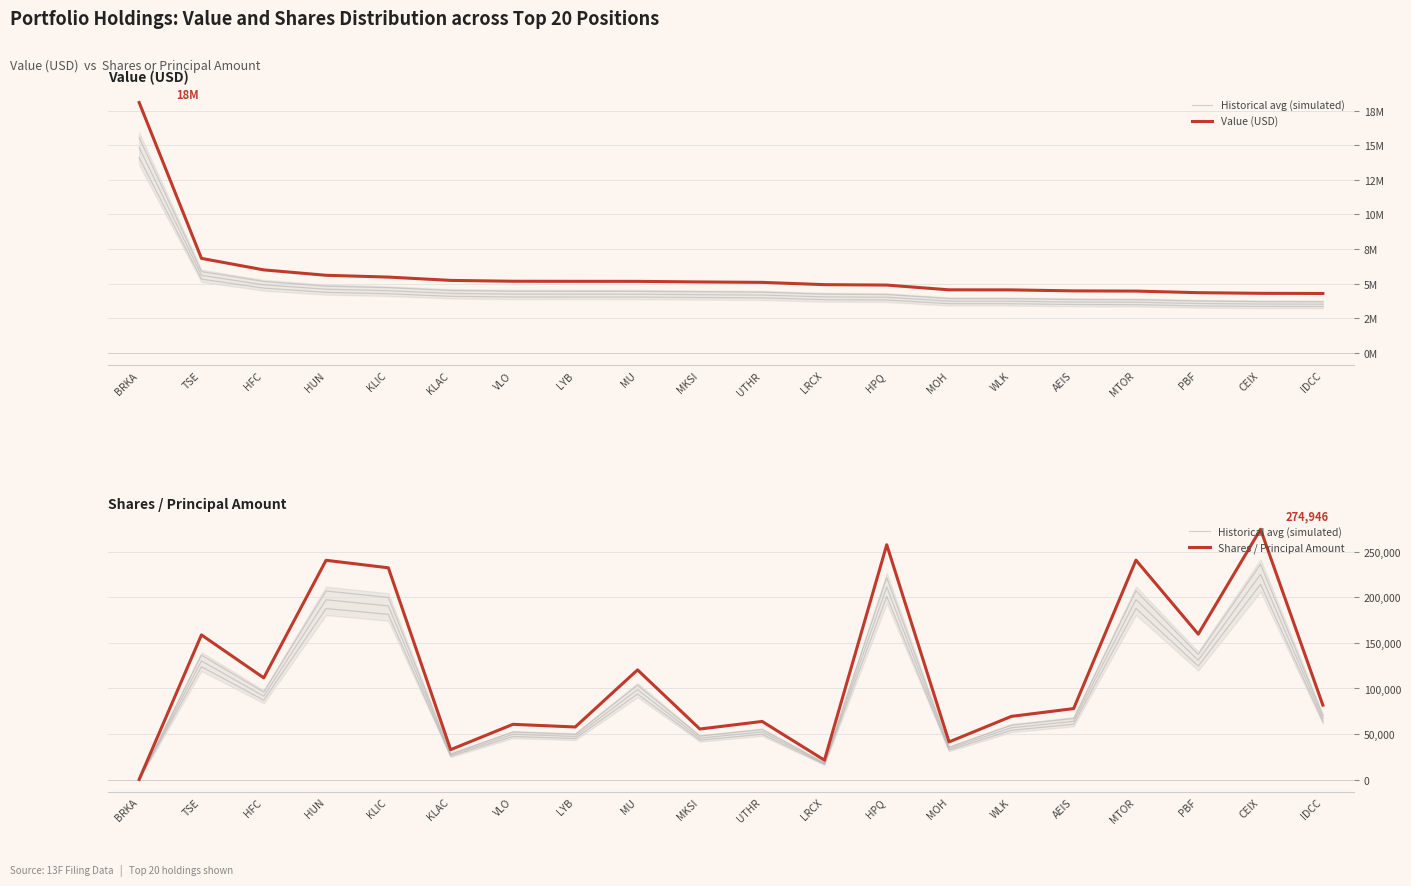

List the series in order of their peak value, highest first.

Value (USD), Shares / Principal Amount, Historical avg (simulated)